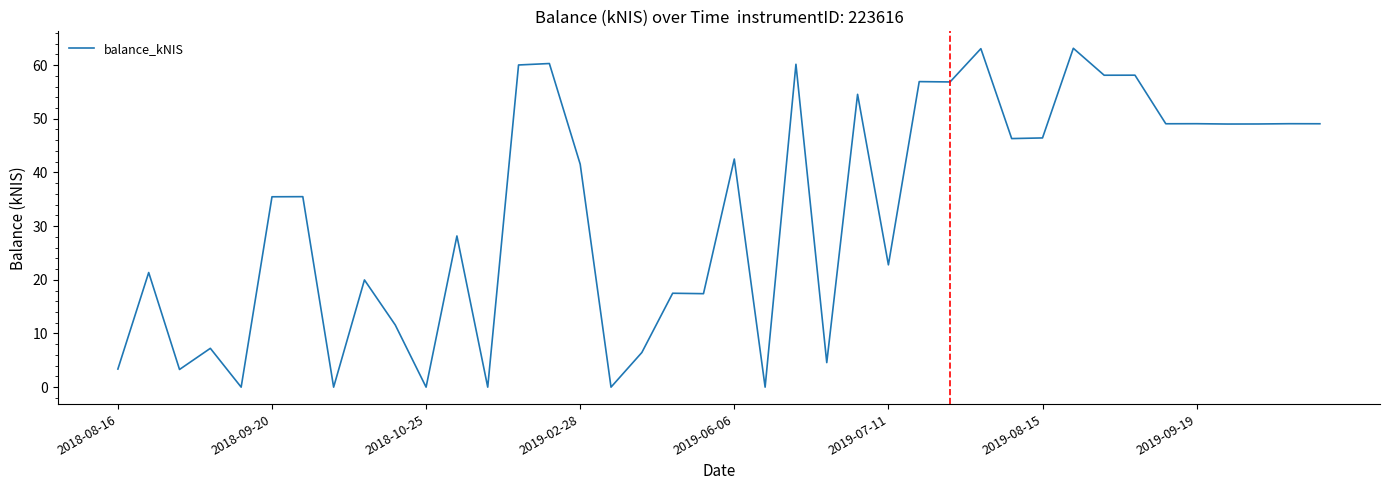

What is the greatest value displayed?

63.1